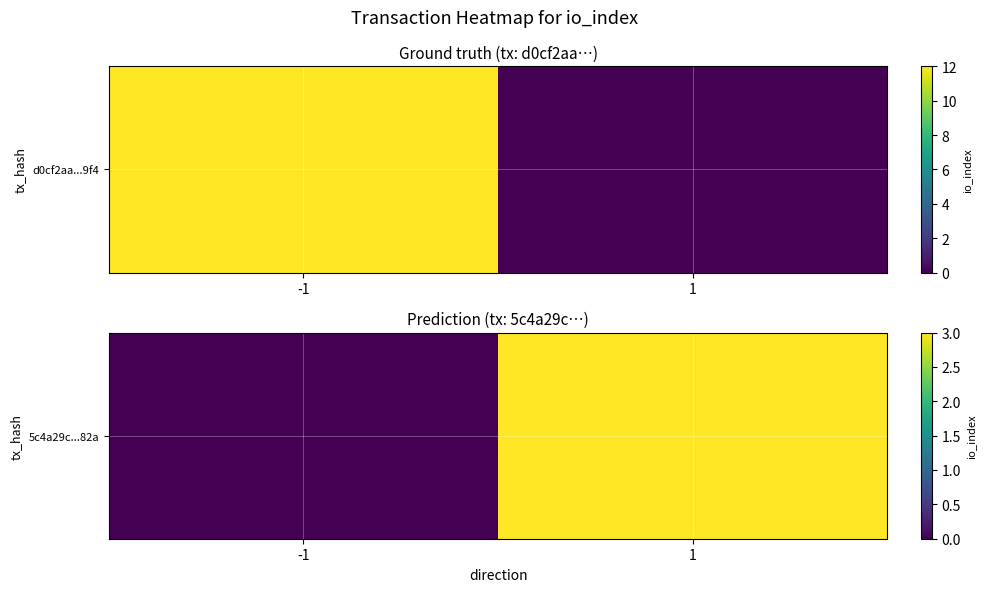

True or false: the data shows 5 at 1.

False